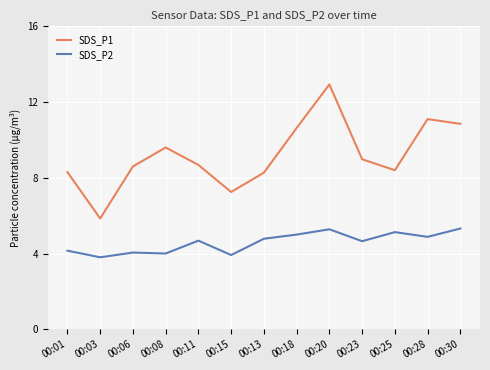

The value of SDS_P2 at 00:01 is 1.1. True or false?

False